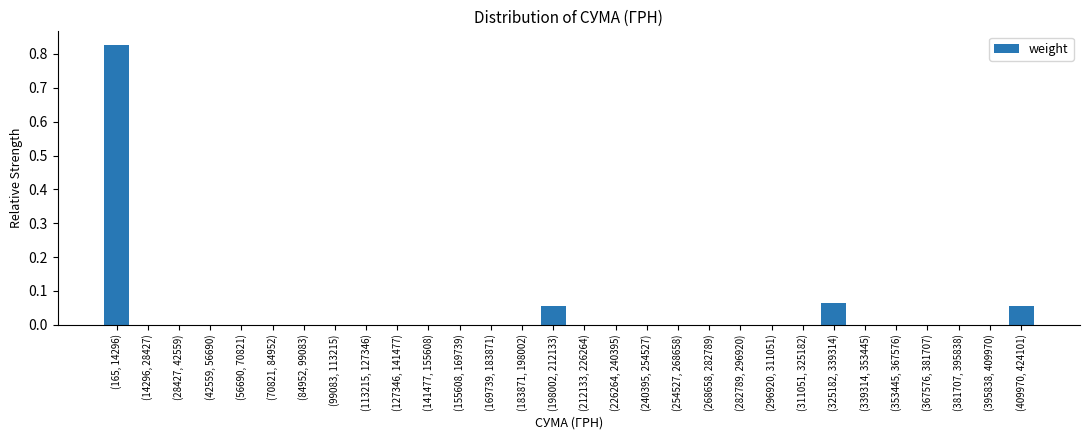

The chart shows a value of -0.4 at (84952, 99083). True or false?

False